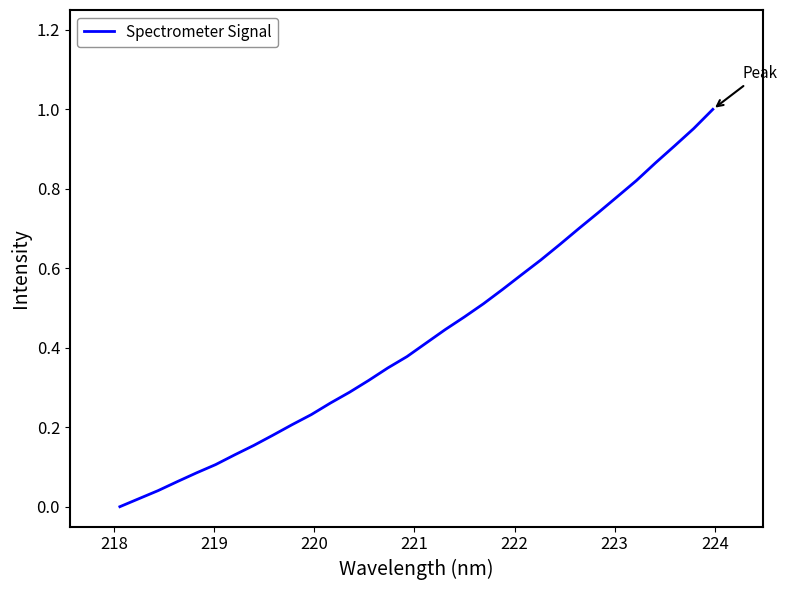

How many distinct data groups are displayed?

1